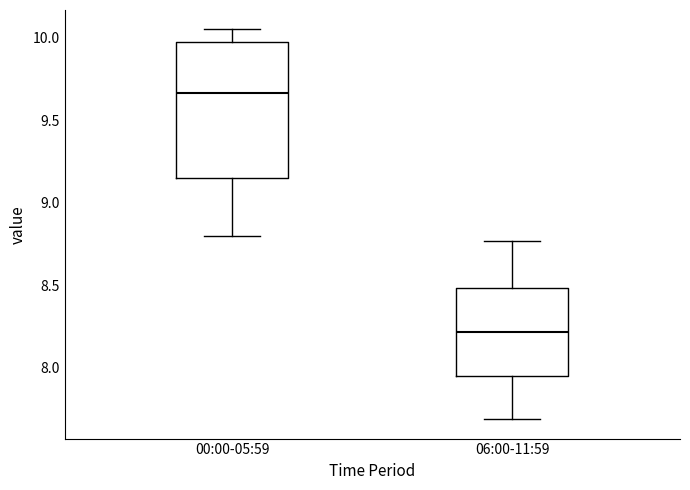

Where does the lower whisker of the box for 00:00-05:59 end on the y-axis? The values are not printed on the chart, so give them approximately, as read against the axis.

8.80